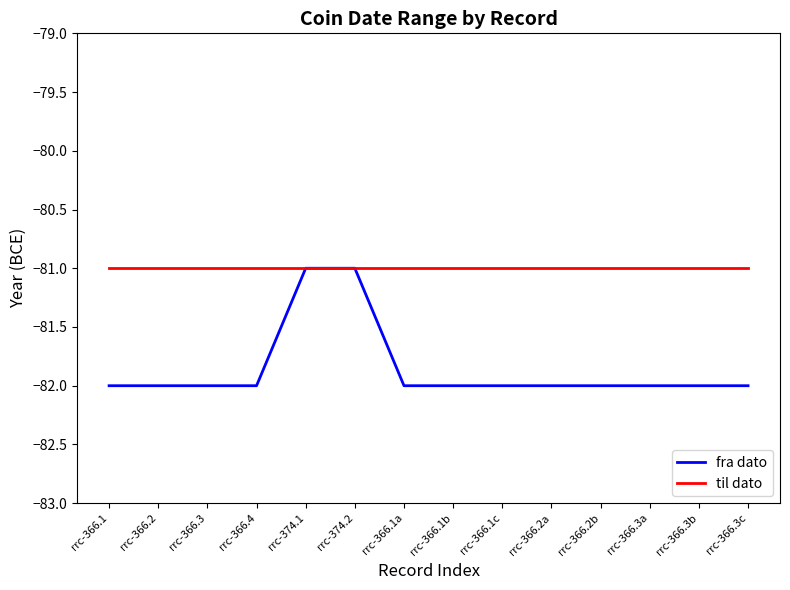

What is the highest value of the fra dato series?

-81